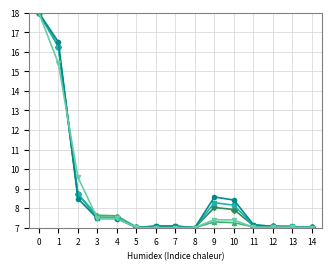

What is the difference between the highest and lowest values at 10?

1.2